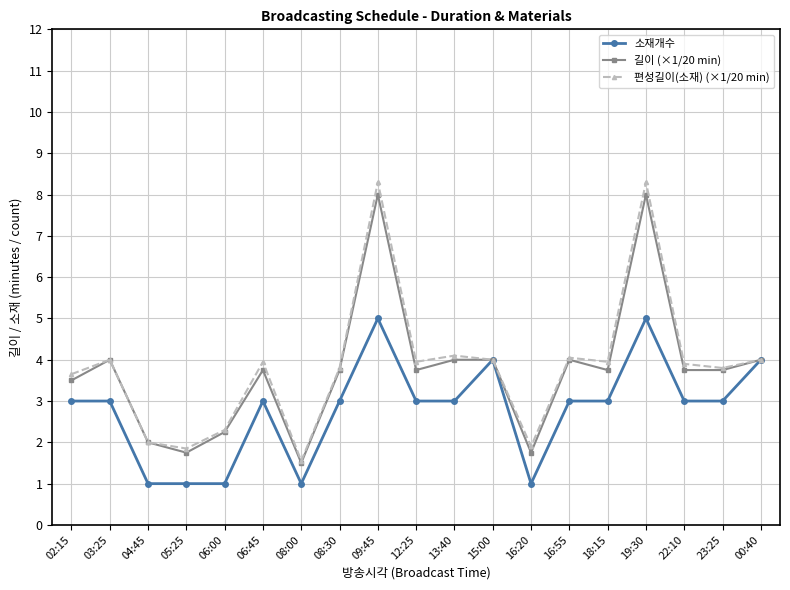

What is the highest value of the 소재개수 series?

5.0